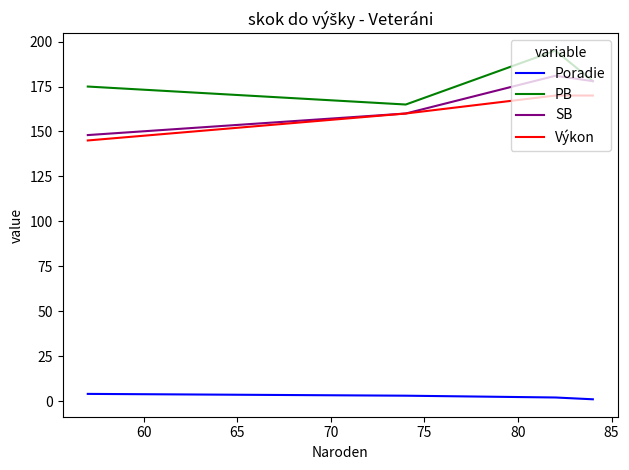

What is the average value of the PB series?

178